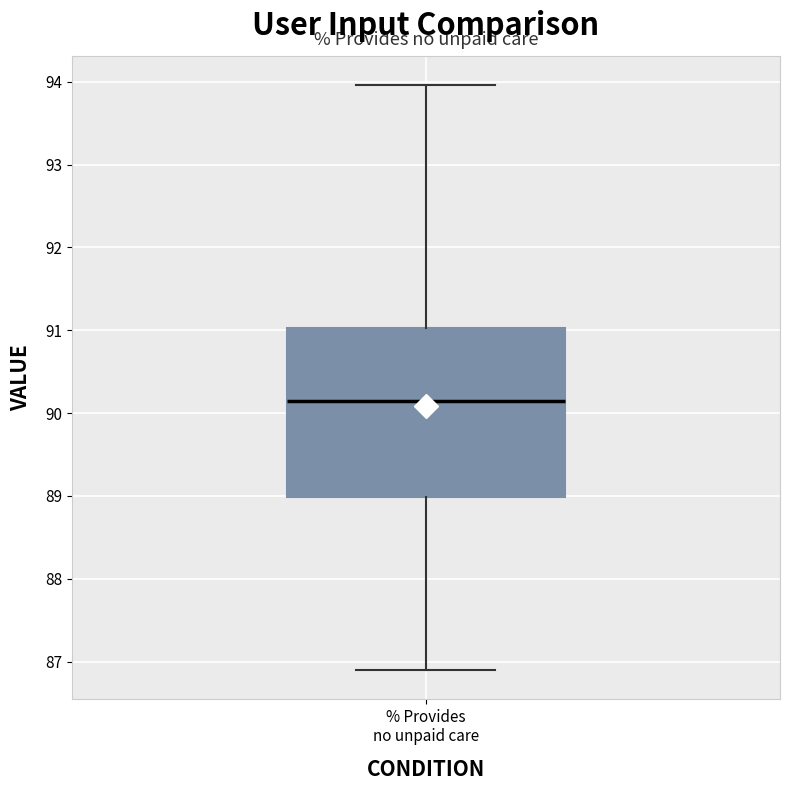

Read this box plot against the y-axis: the position of the median line, the range covered by the box, and the ends of both whiskers. The values are not printed on the chart, so give them approximately, as read against the axis.

median 90.1, box 89.0 to 91.0, whiskers 86.9 to 94.0